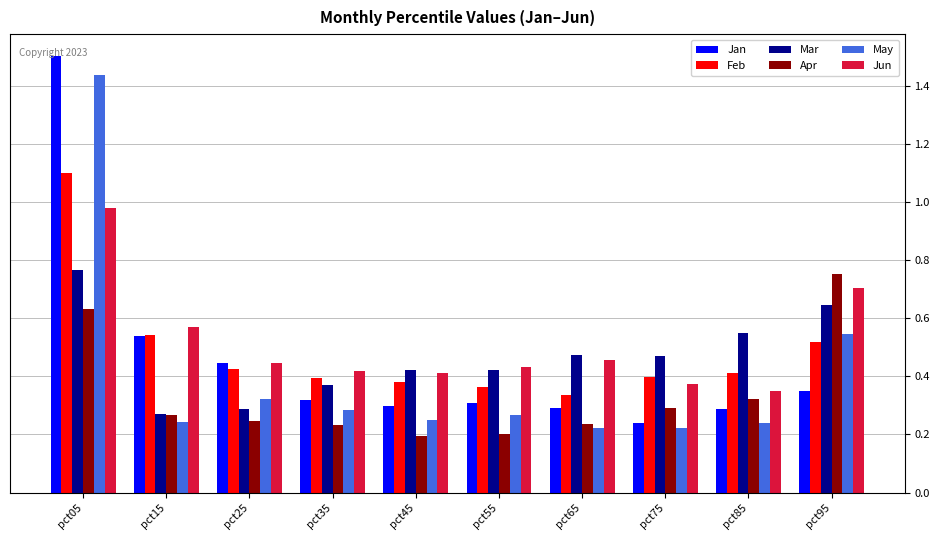

What is the sum of all Jun values?

5.1